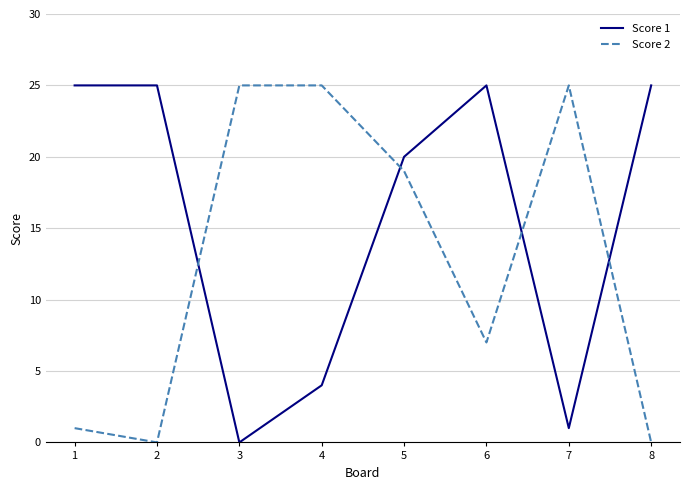

The value of Score 1 at 6 is 34. True or false?

False